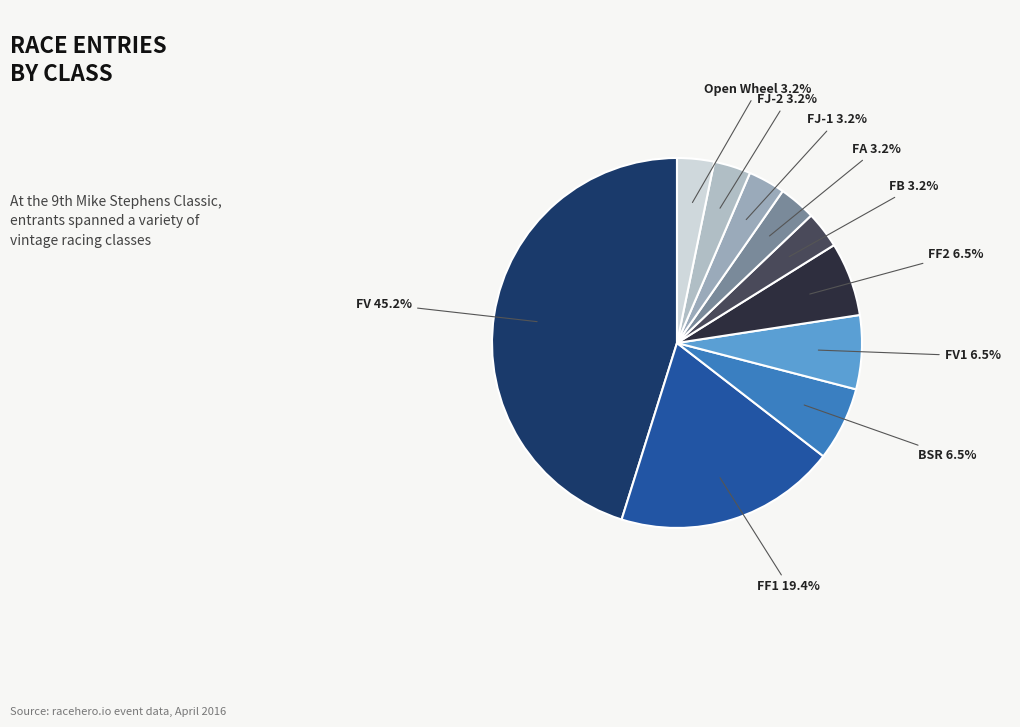

To the nearest percent, what is the difference between the largest and smallest slice percentages?

42%